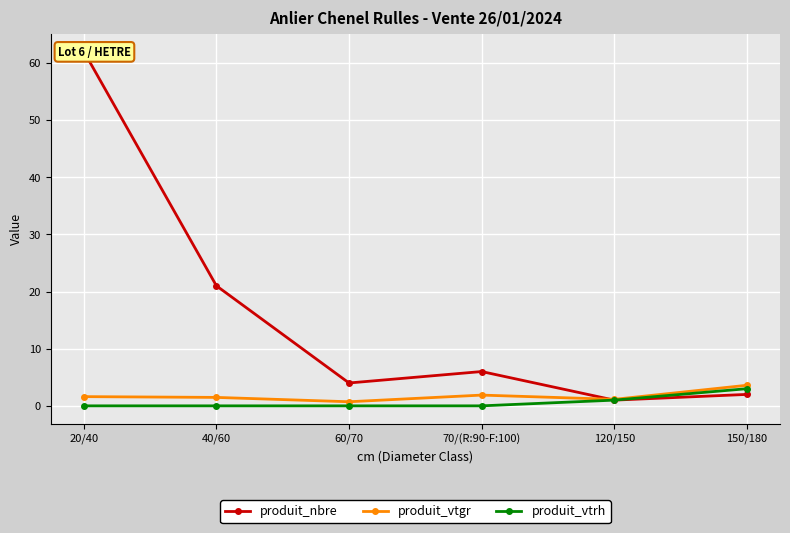

What is the spread (max minus min) of values at 70/(R:90-F:100)?

6.0